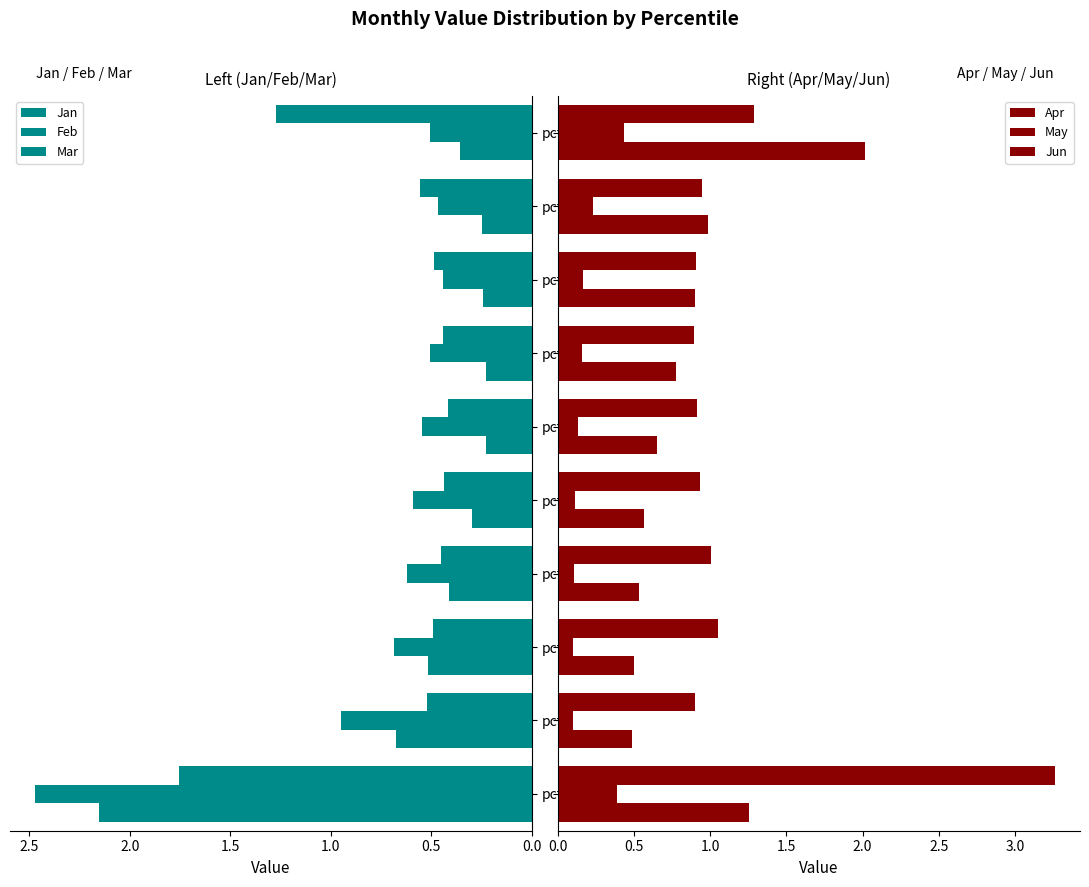

Where is Jun nearest to the value 2?

pct95